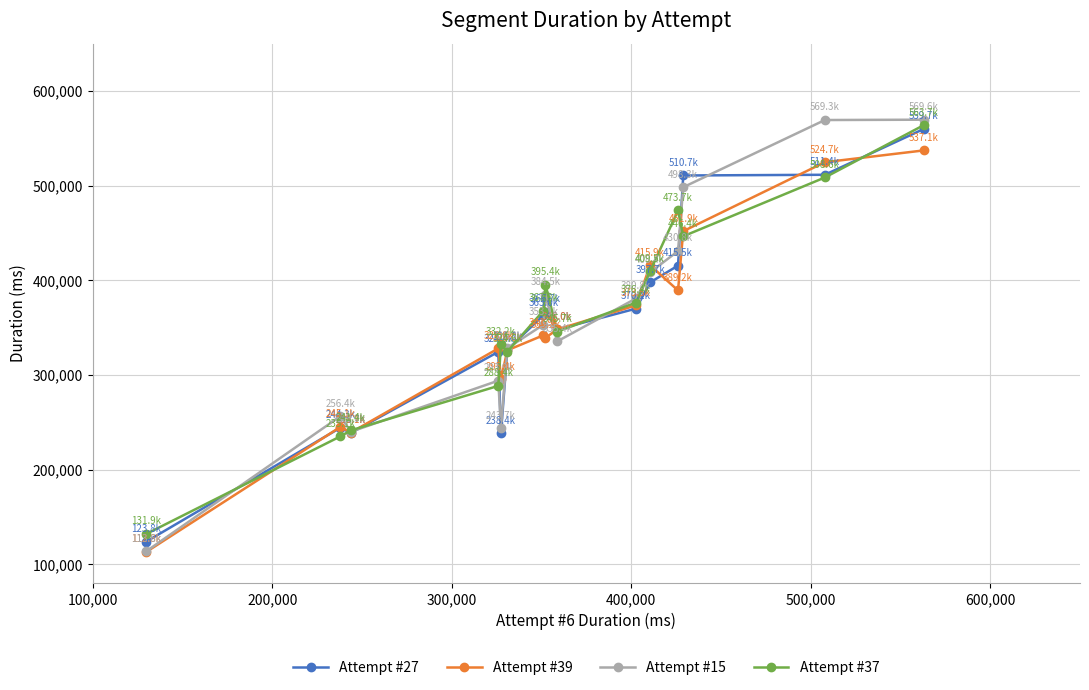

What is the value of the Attempt #27 point at the 1st from the left?

123771